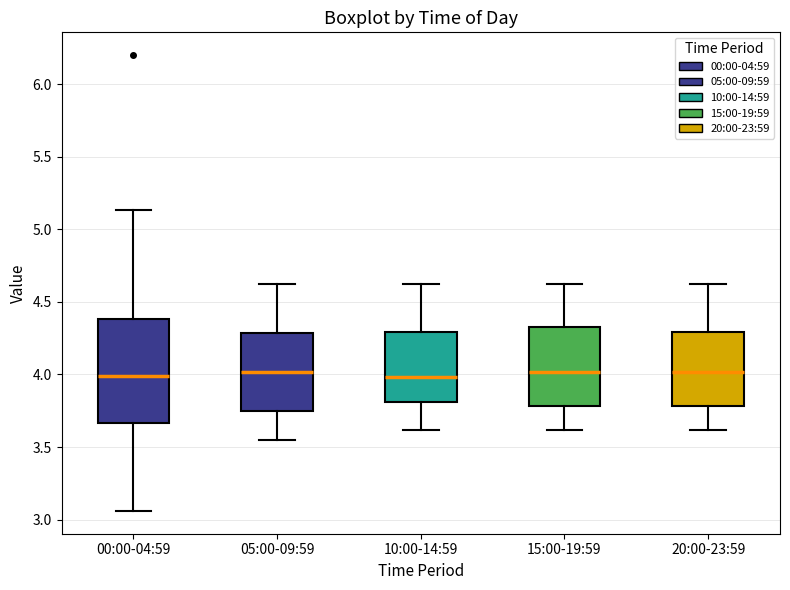

Where is the upper edge of the box for 20:00-23:59 on the y-axis? The values are not printed on the chart, so give them approximately, as read against the axis.

4.30